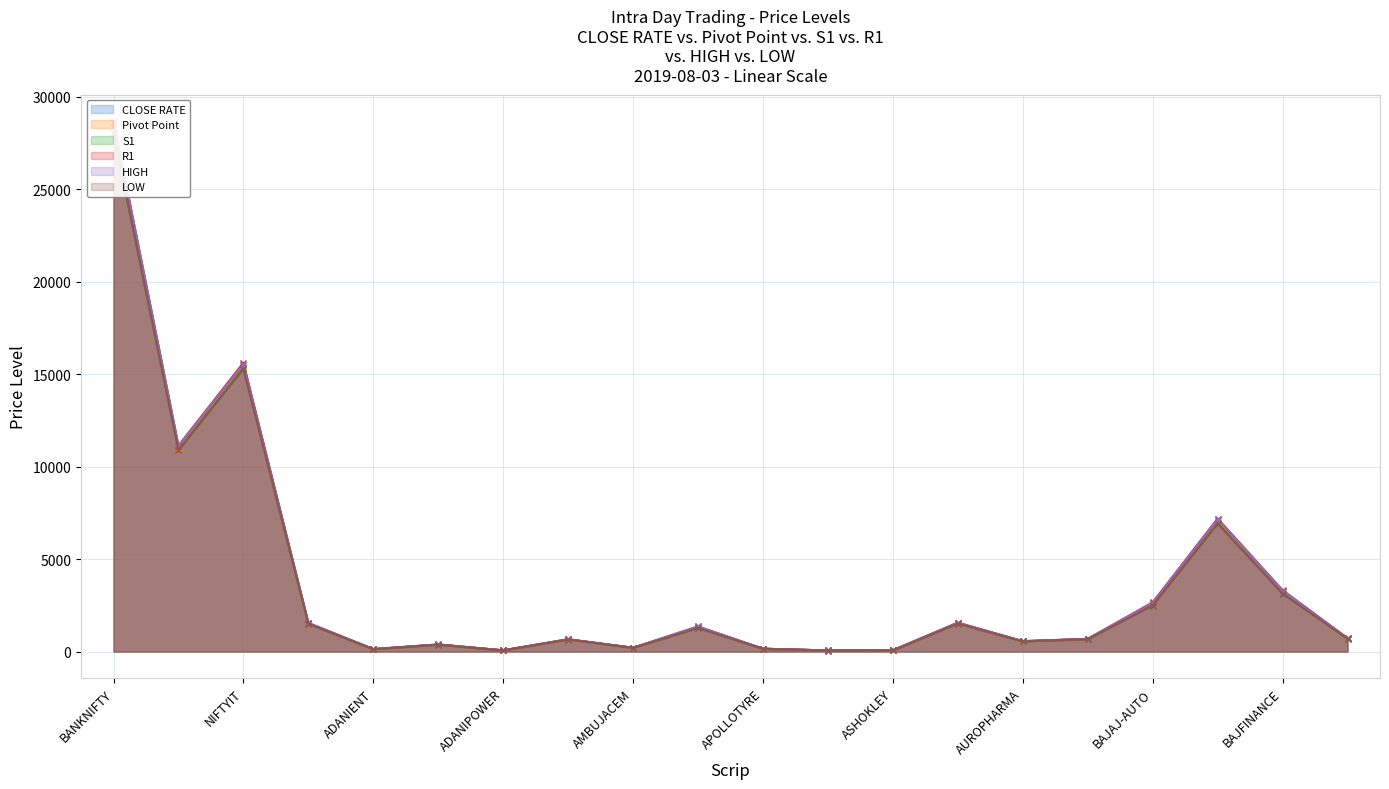

Does the chart have visible grid lines?

Yes